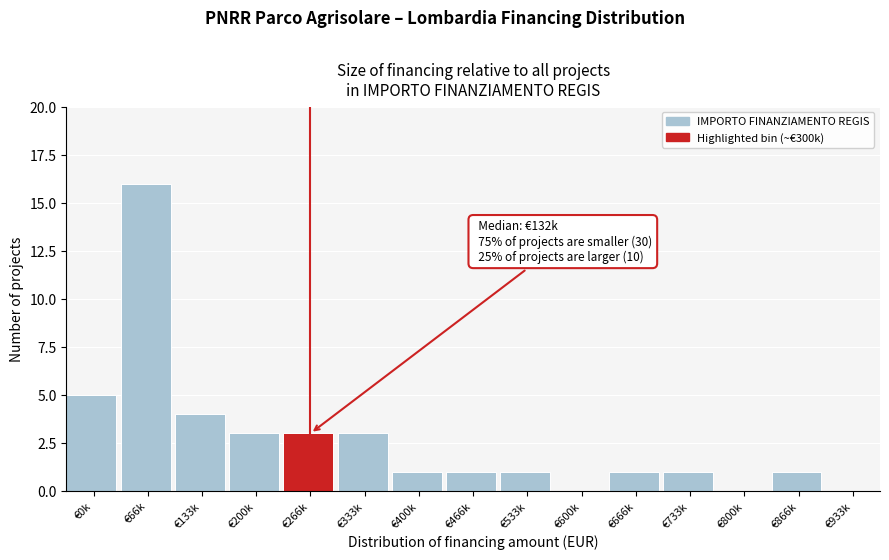

Reading left to right, transcribe all the data shown in this chart.

€0k=5	€66k=16	€133k=4	€200k=3	€266k=3	€333k=3	€400k=1	€466k=1	€533k=1	€600k=0	€666k=1	€733k=1	€800k=0	€866k=1	€933k=0